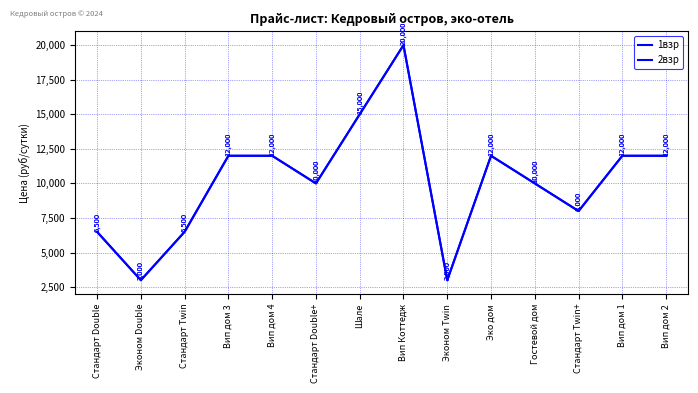

Which series has the widest spread of values?

1взр